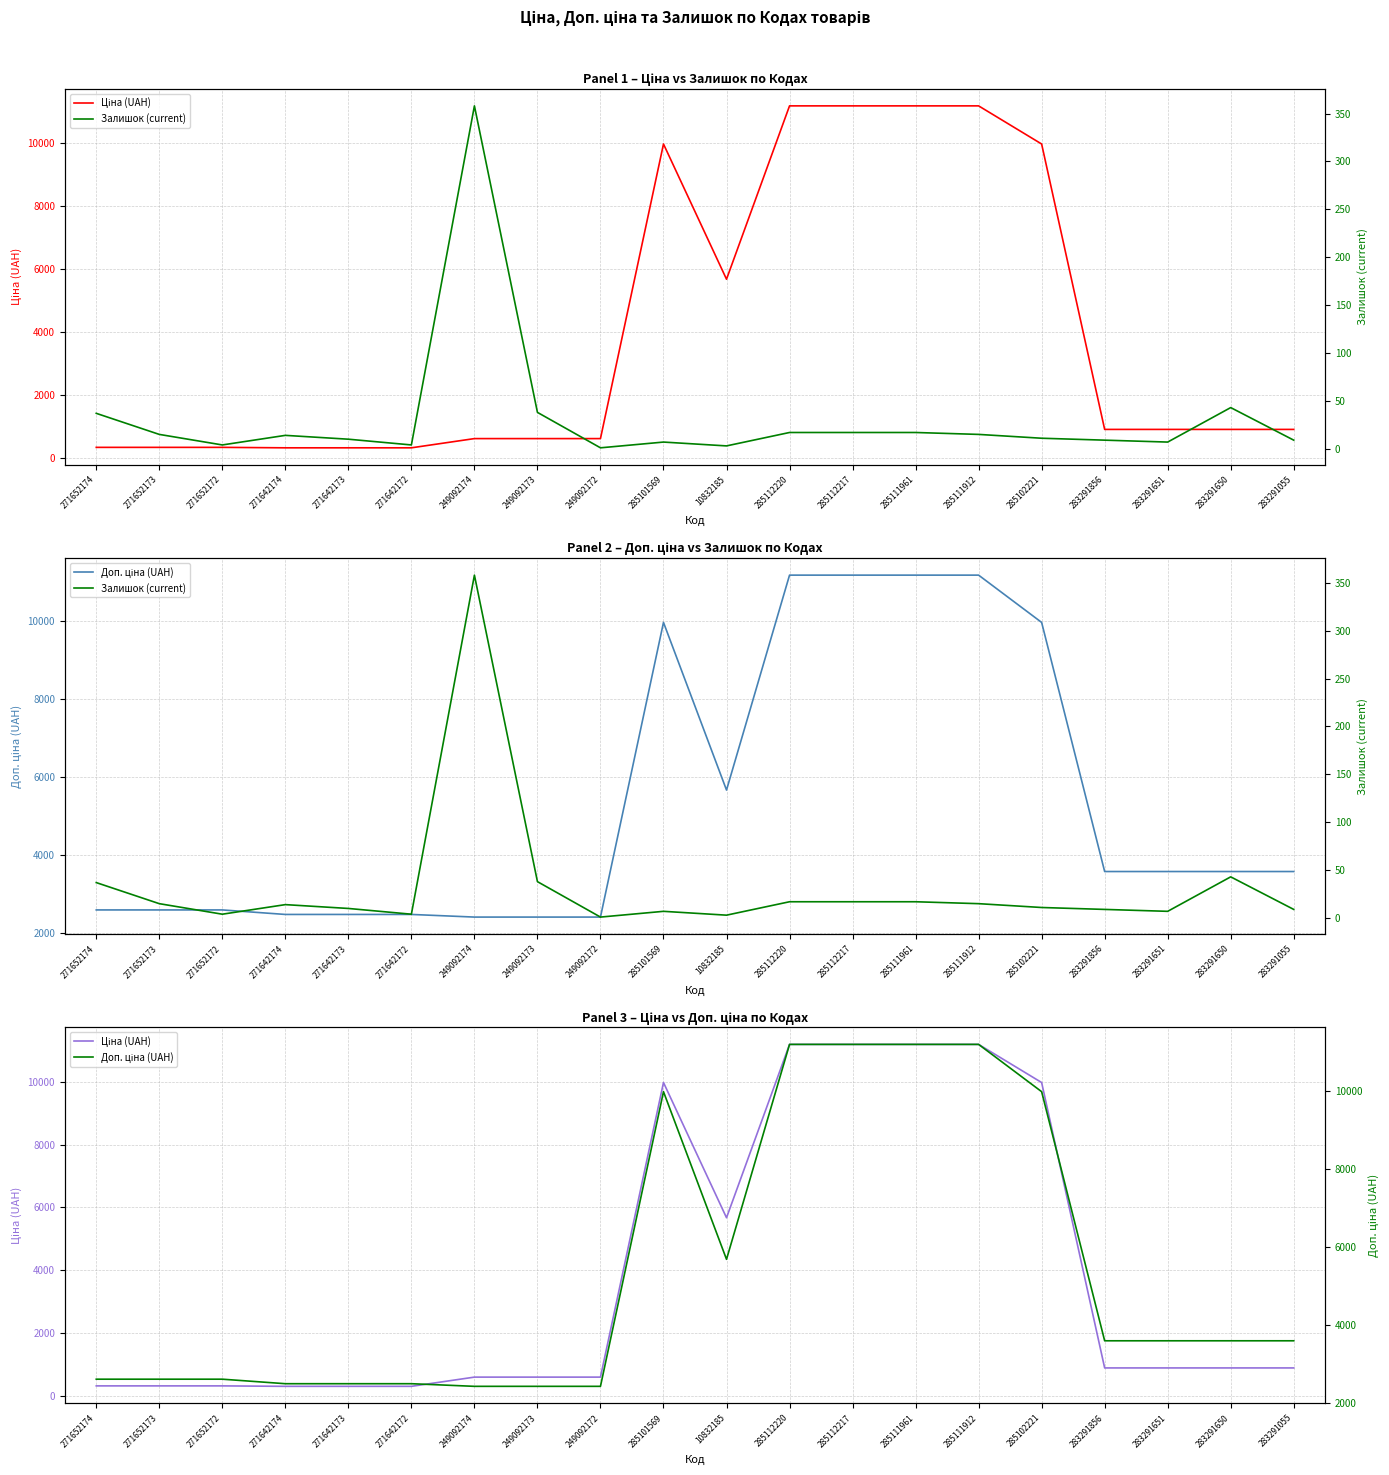

True or false: Ціна (UAH) and Доп. ціна (UAH) intersect in this chart.

False